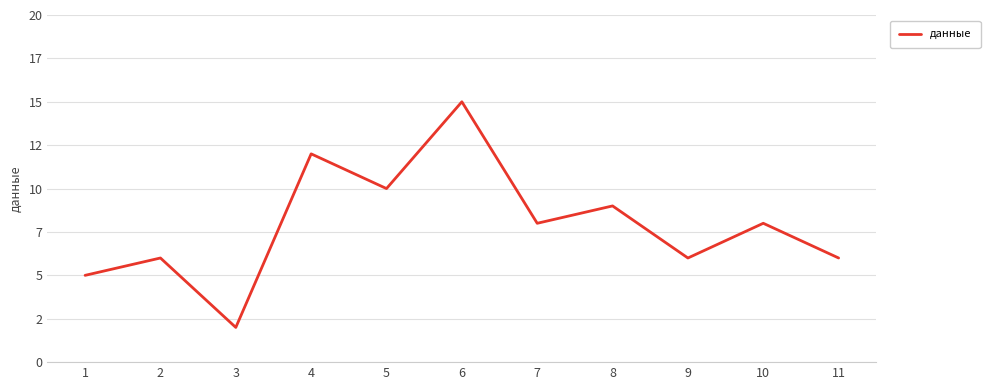

Read the value at 9, to the nearest 5.

5